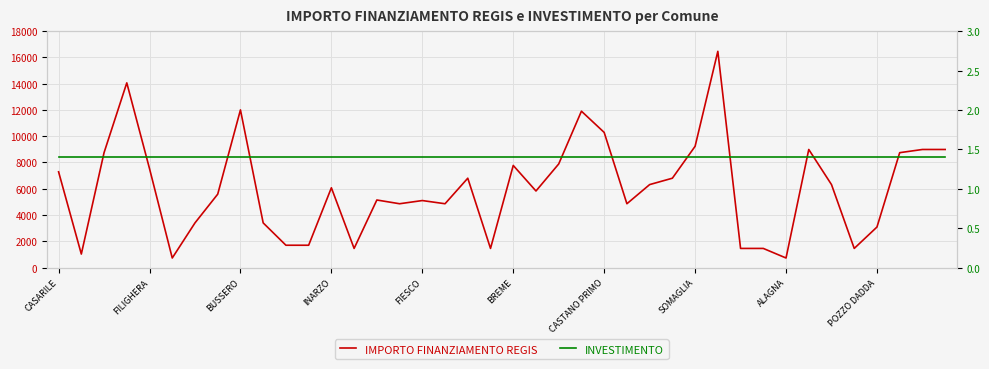

What is the value of the IMPORTO FINANZIAMENTO REGIS point at the 3rd from the left?

8748.0